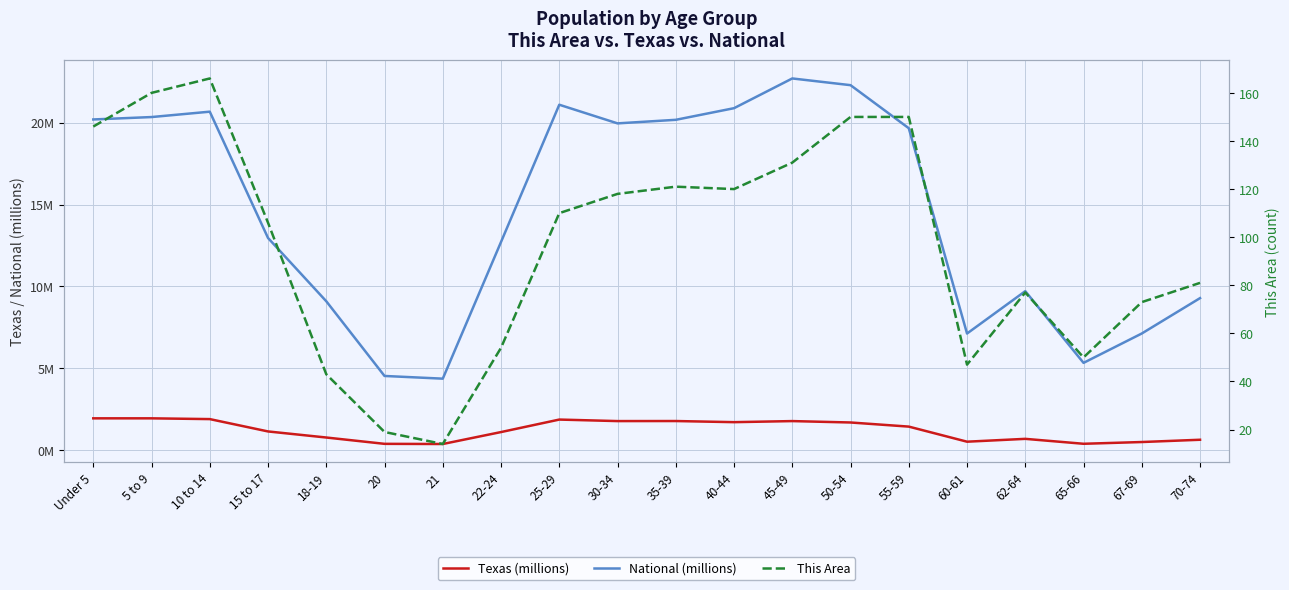

What is the spread (max minus min) of values at 22-24?

52.9